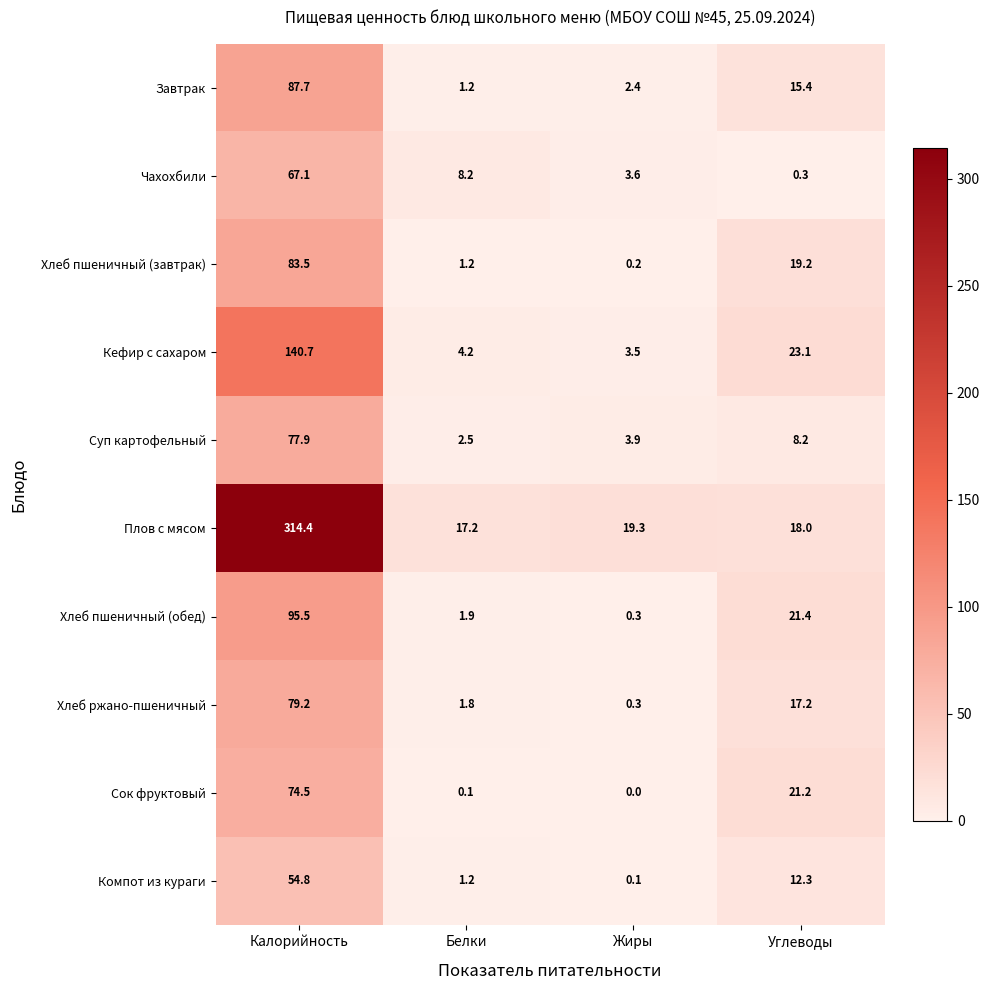

What is the difference between the maximum and minimum values in the Хлеб пшеничный (обед) series?

95.2